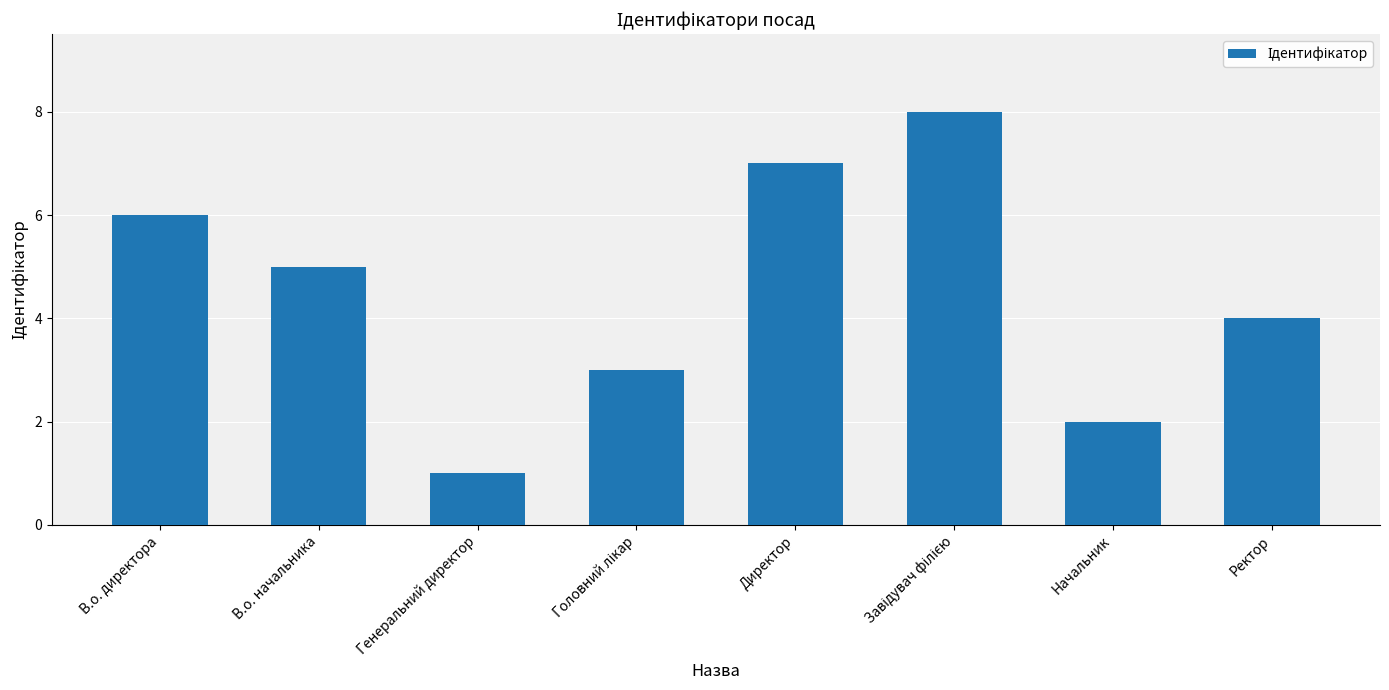

Reading left to right, what are all the values shown in this chart?

6	5	1	3	7	8	2	4